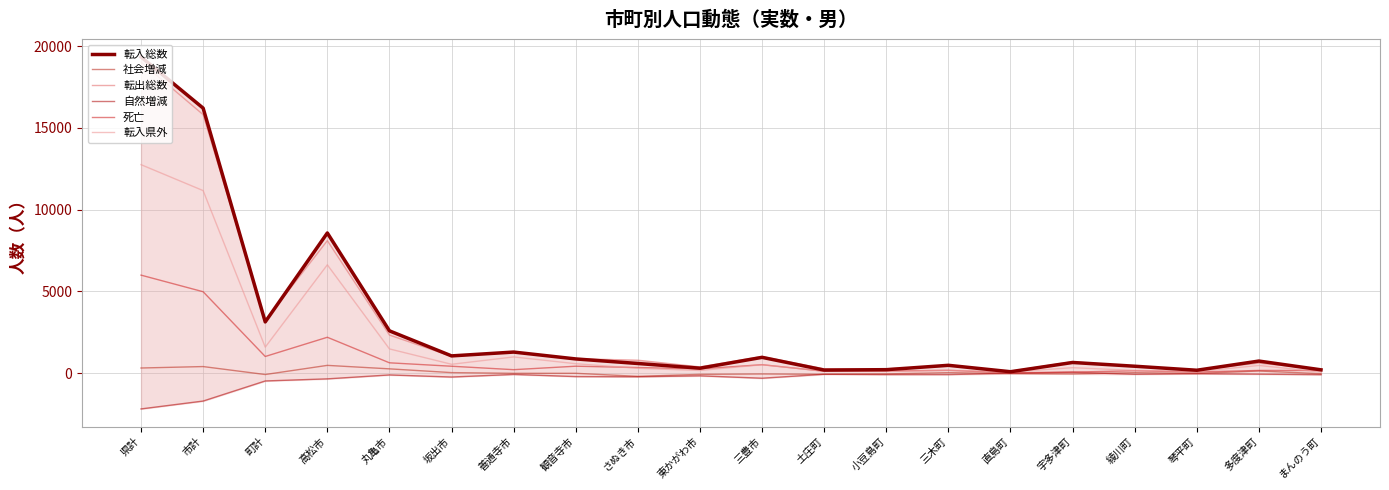

Is it true that 社会増減 equals -54 at 三豊市?

True